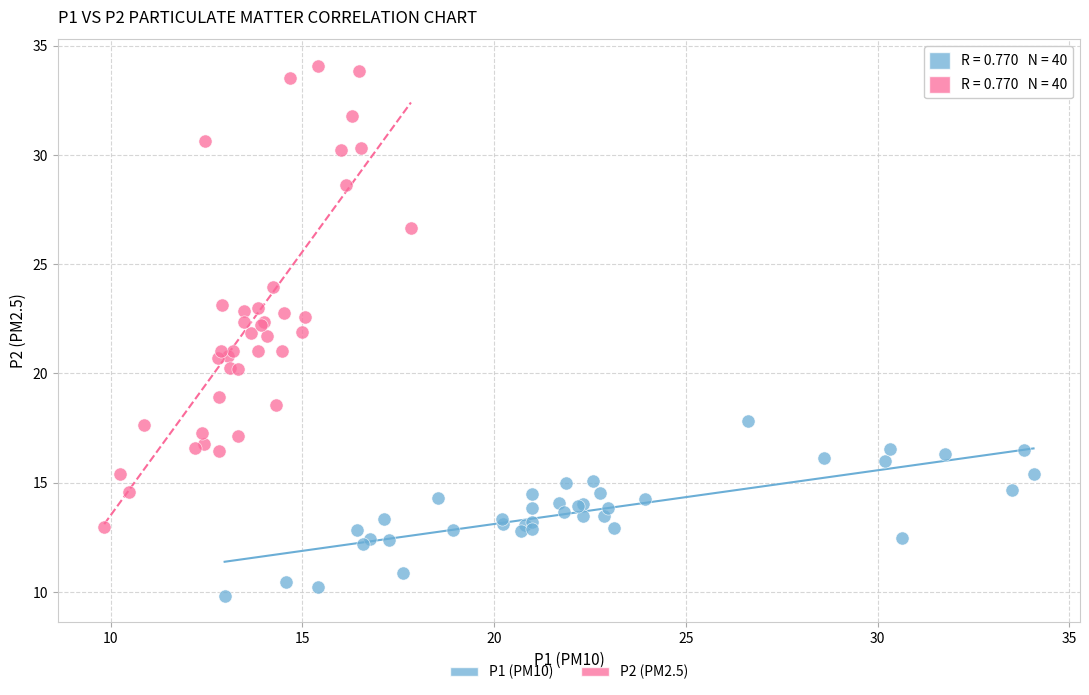

What are all the series names shown in the legend?

P1 (PM10), P2 (PM2.5)